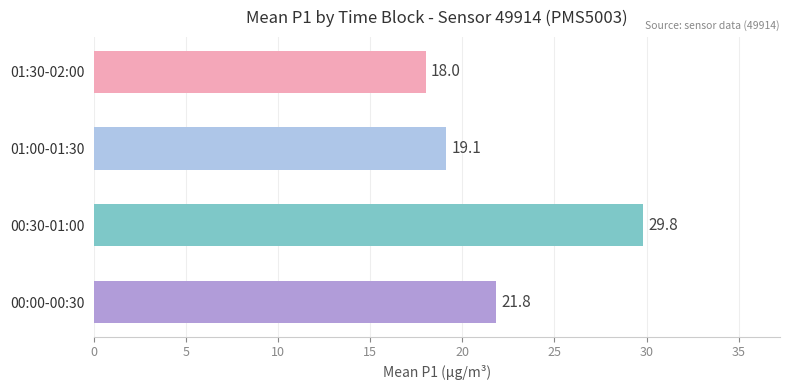

The value at 00:00-00:30 is 5.0. True or false?

False